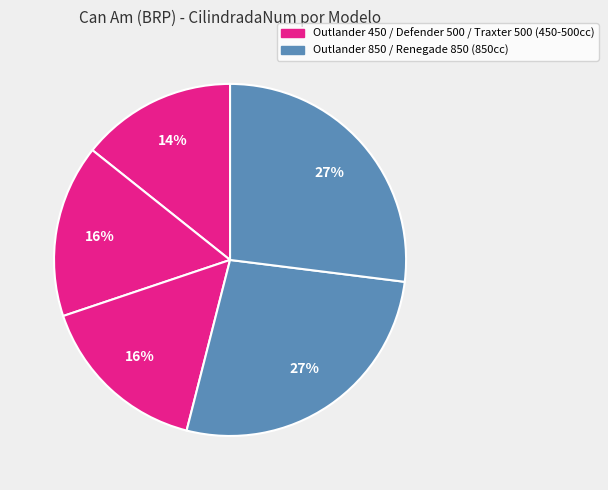

What is the largest slice in the pie chart?

Outlander 850